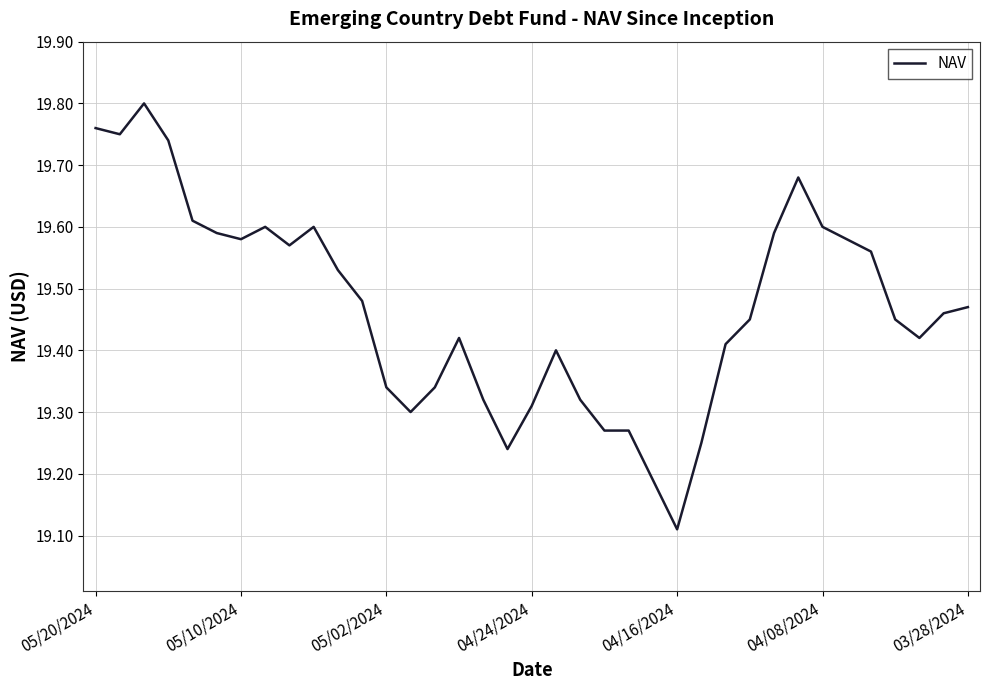

What is the difference between the maximum and minimum values?

0.7